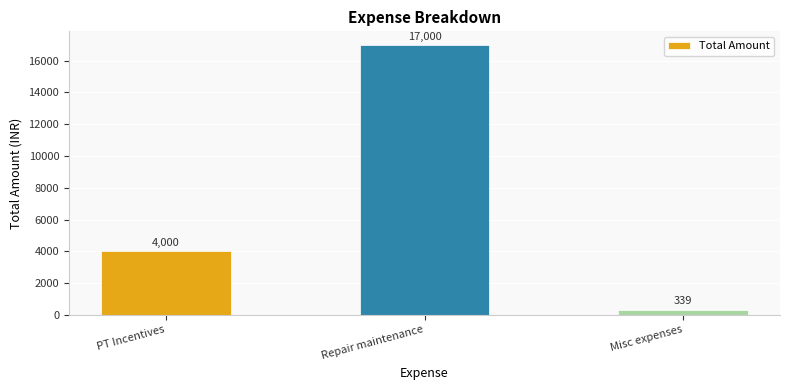

What is the sum of the values at Misc expenses and PT Incentives?

4339